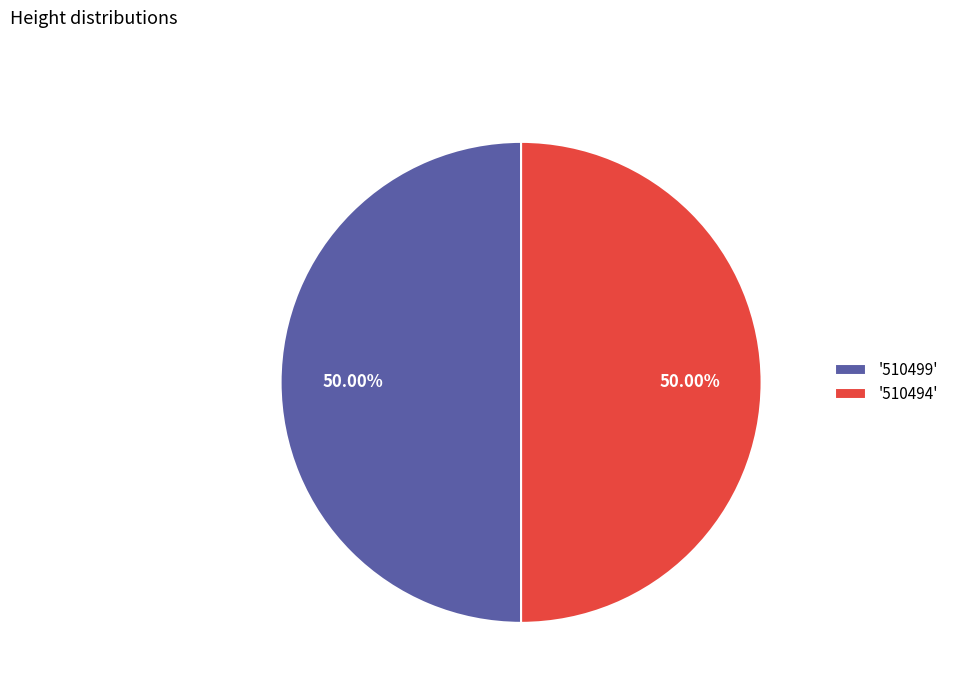

What is the ratio of the value at '510499' to the value at '510494'?

1.0